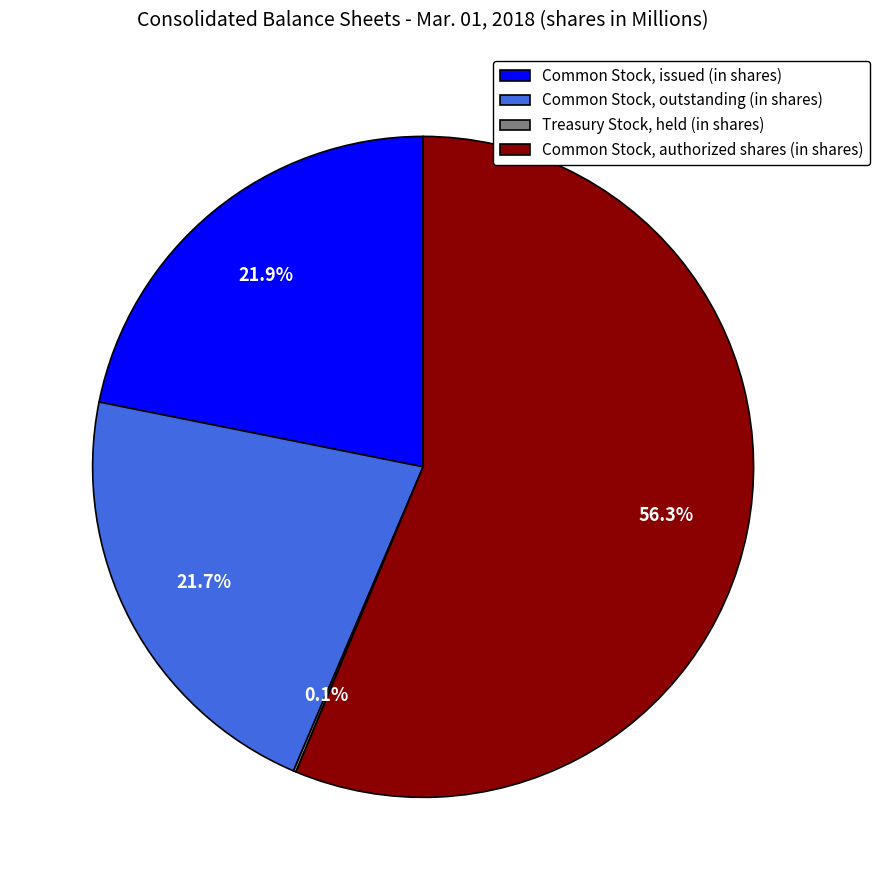

What is the total percentage of Common Stock, authorized shares (in shares) and Common Stock, outstanding (in shares)?

78.0%